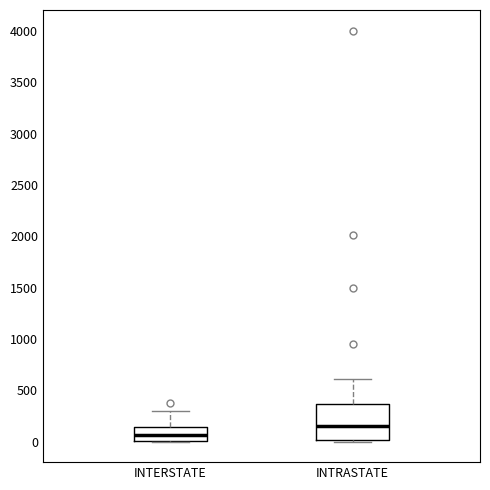

Reading left to right, transcribe this box plot: for each box, give where its median line is, the range the box spans, and where its two whiskers end, as read against the y-axis. The values are not printed on the chart, so give them approximately, as read against the axis.

INTERSTATE: median 50, box 0 to 150, whiskers 0 to 300
INTRASTATE: median 150, box 0 to 350, whiskers 0 to 600